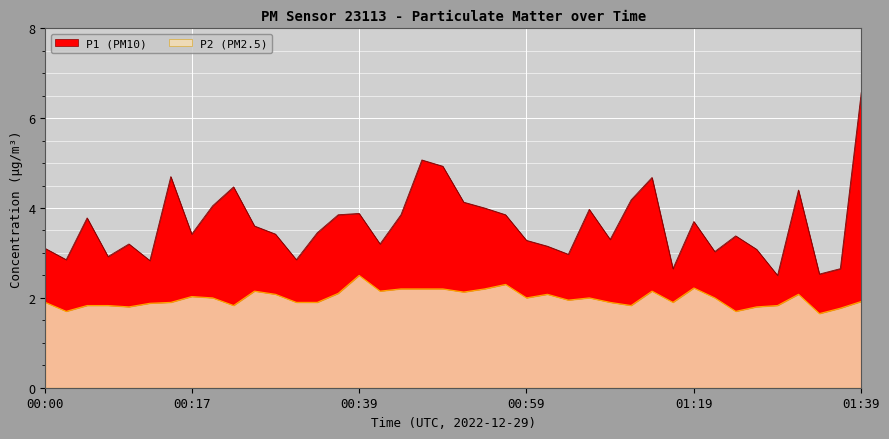

What is the label of the 40th point from the right?

00:00